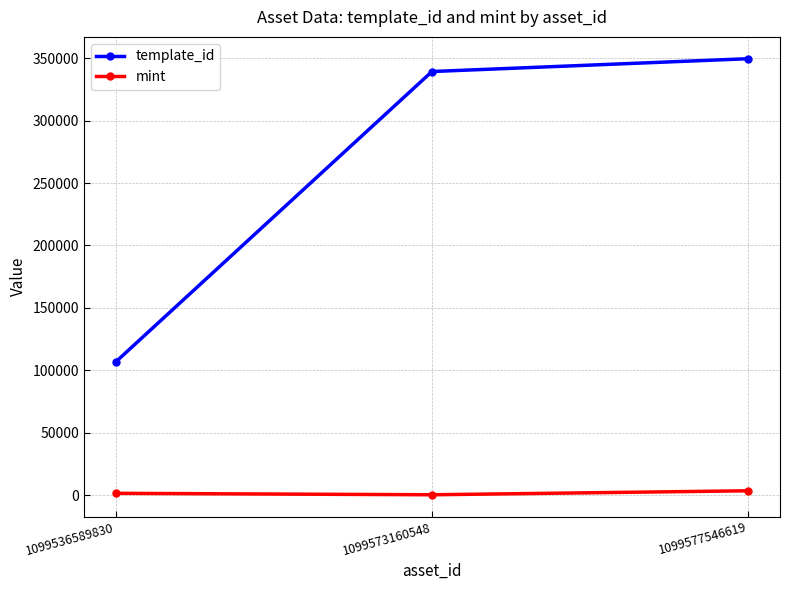

Which series has the largest total across all categories?

template_id